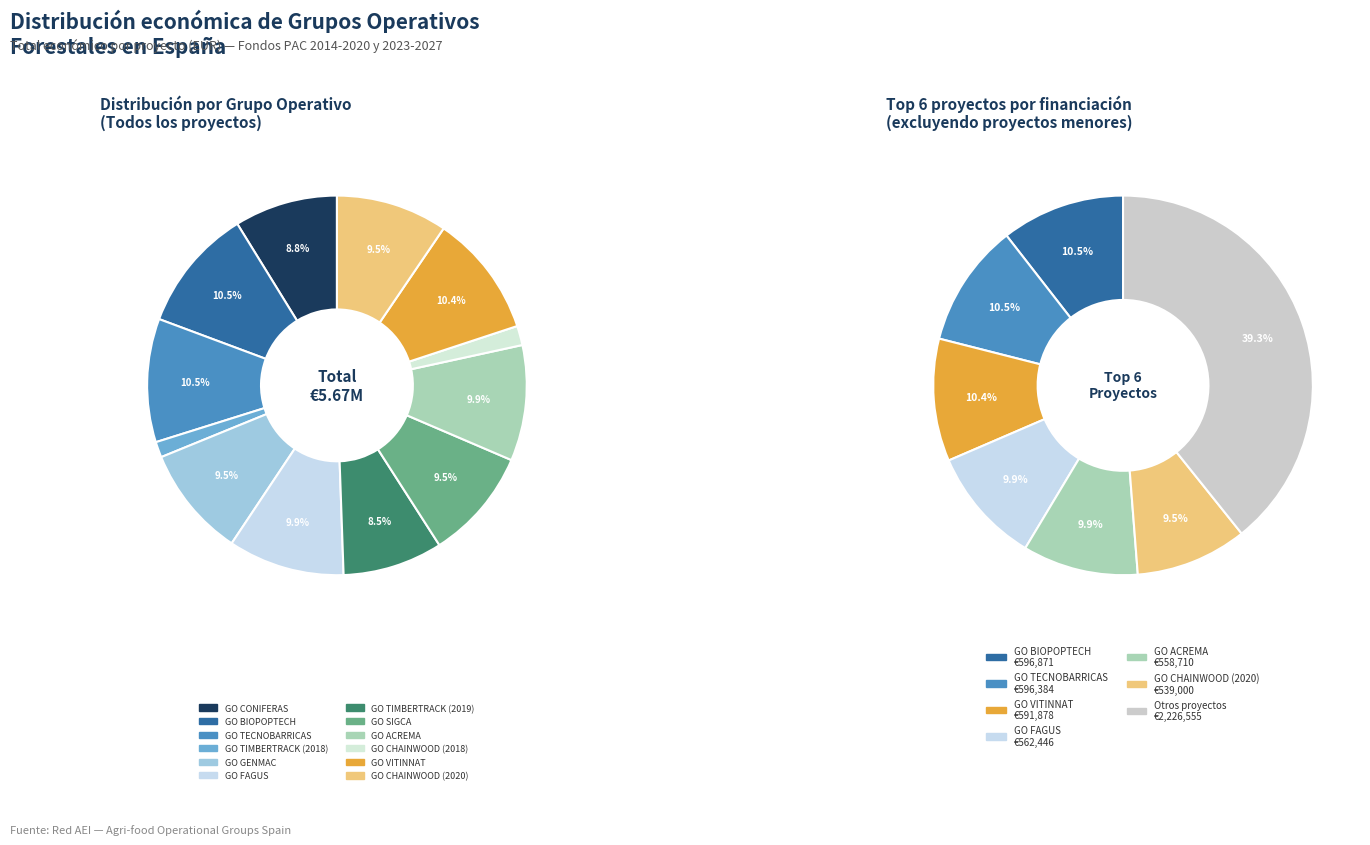

To the nearest percent, what is the combined percentage of GO GENMAC and GO FAGUS?

19%